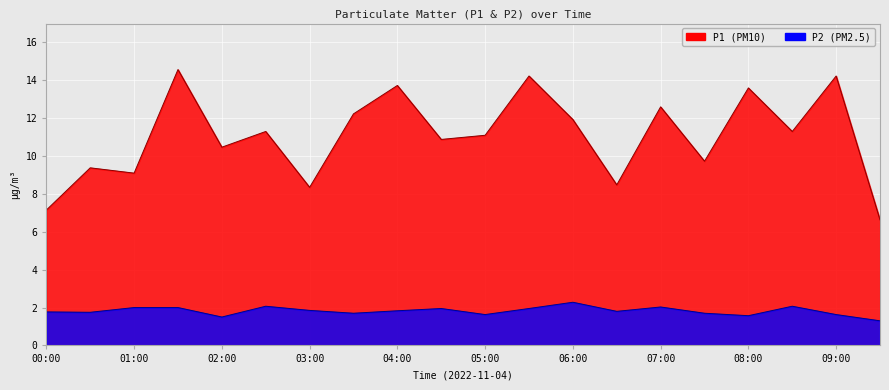

Rank the series by their average value, from lowest to highest.

P2, P1